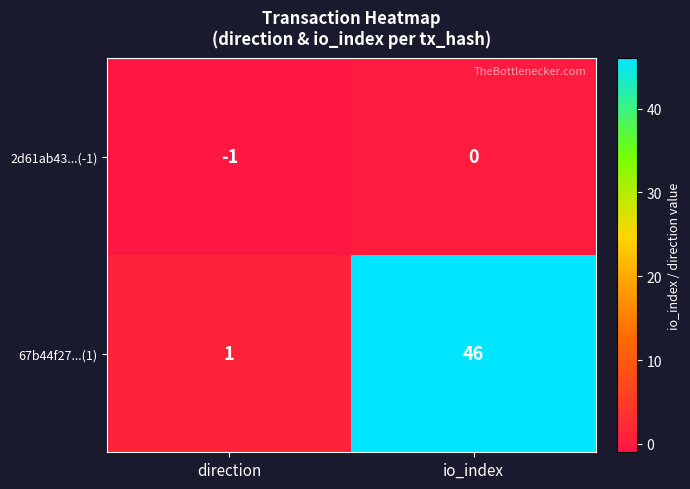

Reading left to right, list all the values displayed in this chart.

2d61ab43...(-1): direction=-1	io_index=0
67b44f27...(1): direction=1	io_index=46